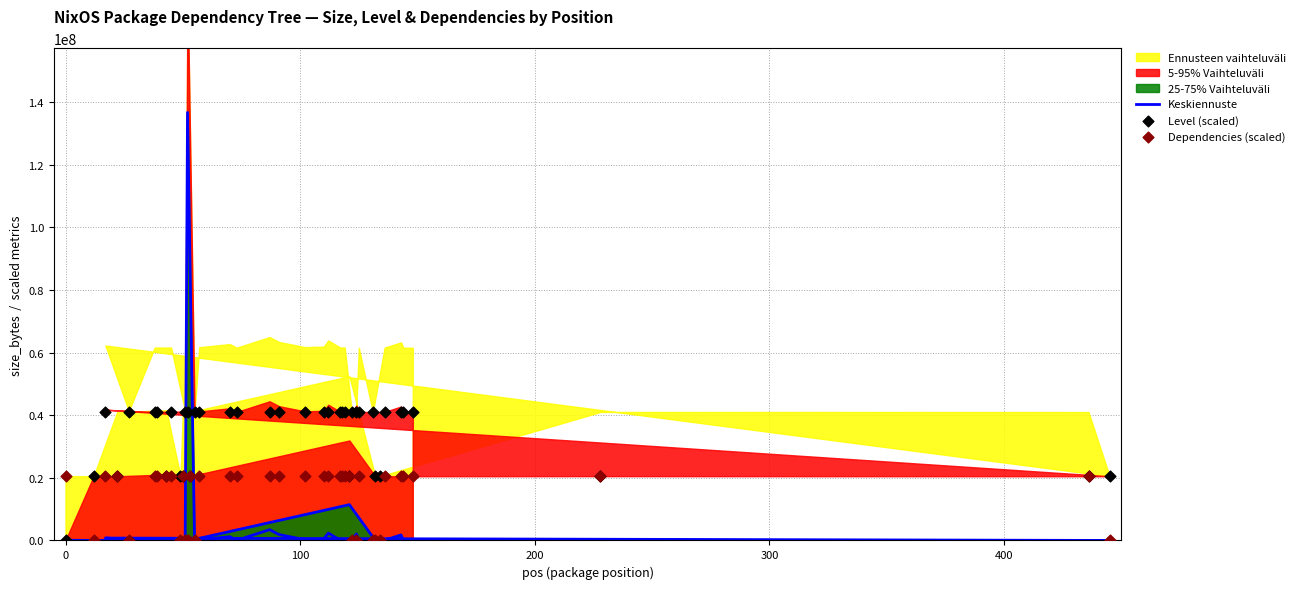

Which series has the widest spread of Y values?

Keskiennuste